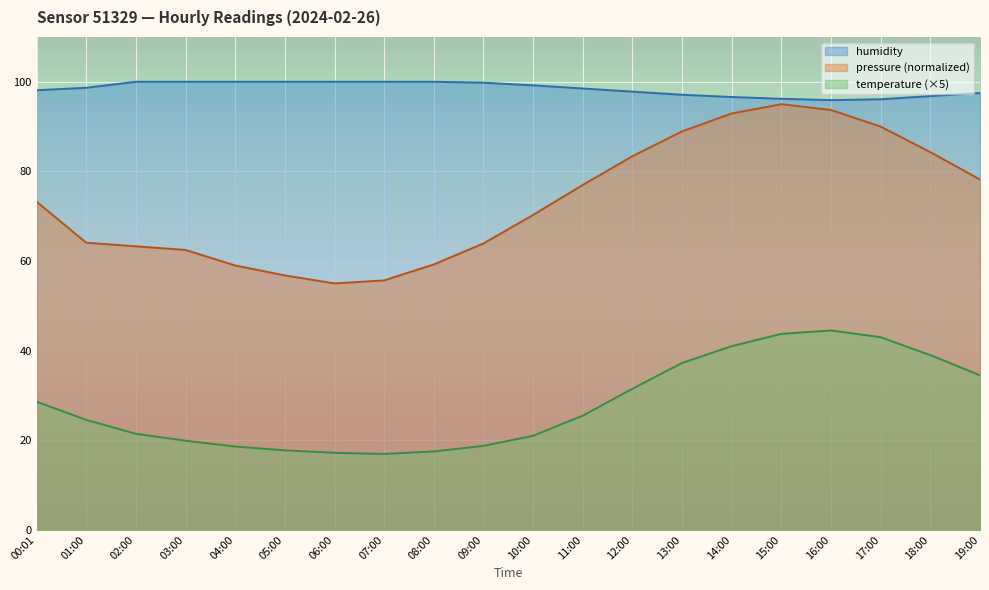

At 18:00, list the series in order from smallest to largest.

temperature (×5), pressure (normalized), humidity